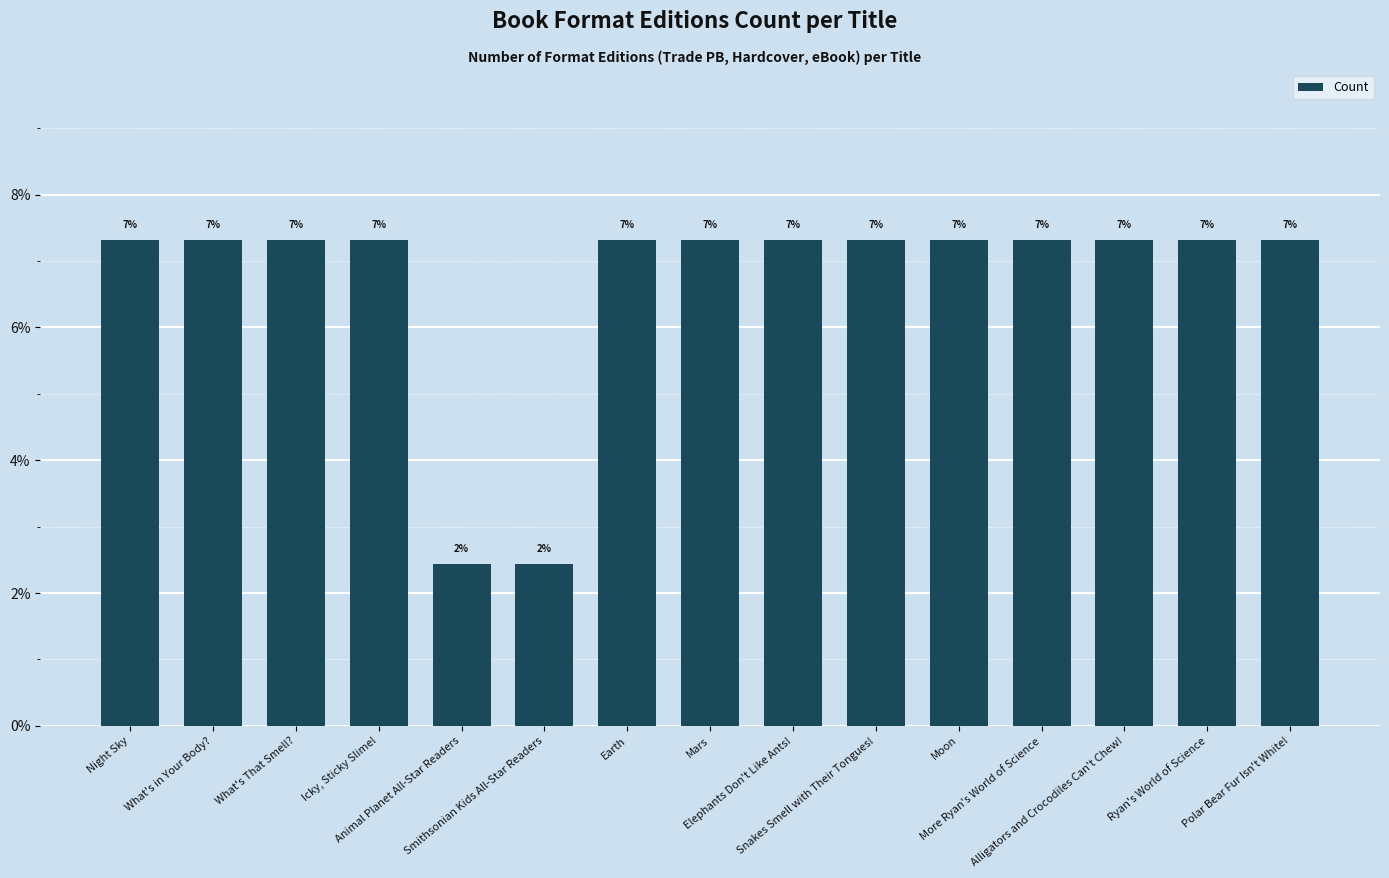

Reading left to right, list all the values displayed in this chart.

Night Sky=7.3	What's in Your Body?=7.3	What's That Smell?=7.3	Icky, Sticky Slime!=7.3	Animal Planet All-Star Readers=2.4	Smithsonian Kids All-Star Readers=2.4	Earth=7.3	Mars=7.3	Elephants Don't Like Ants!=7.3	Snakes Smell with Their Tongues!=7.3	Moon=7.3	More Ryan's World of Science=7.3	Alligators and Crocodiles Can't Chew!=7.3	Ryan's World of Science=7.3	Polar Bear Fur Isn't White!=7.3